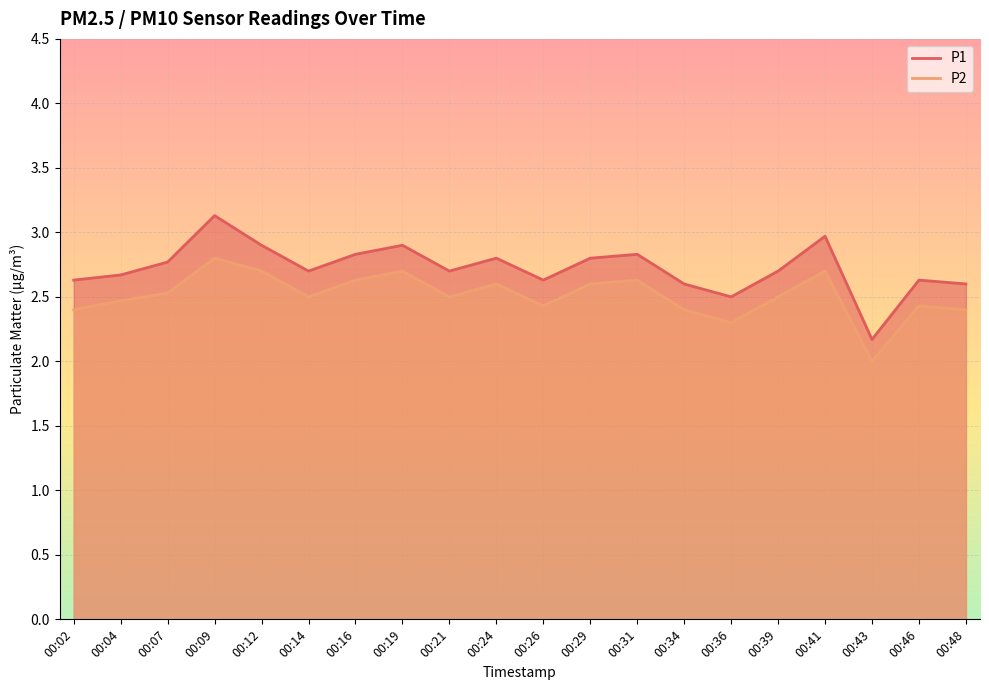

What is the value of the P1 point at the 14th from the left?

2.6